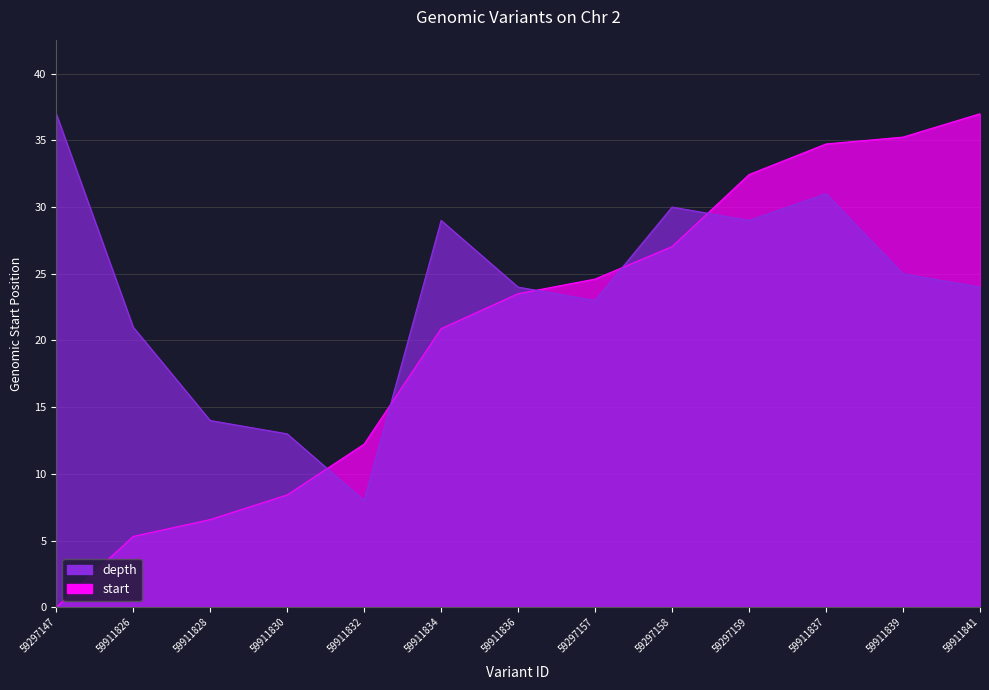

How many data points in start are less than 23?

6